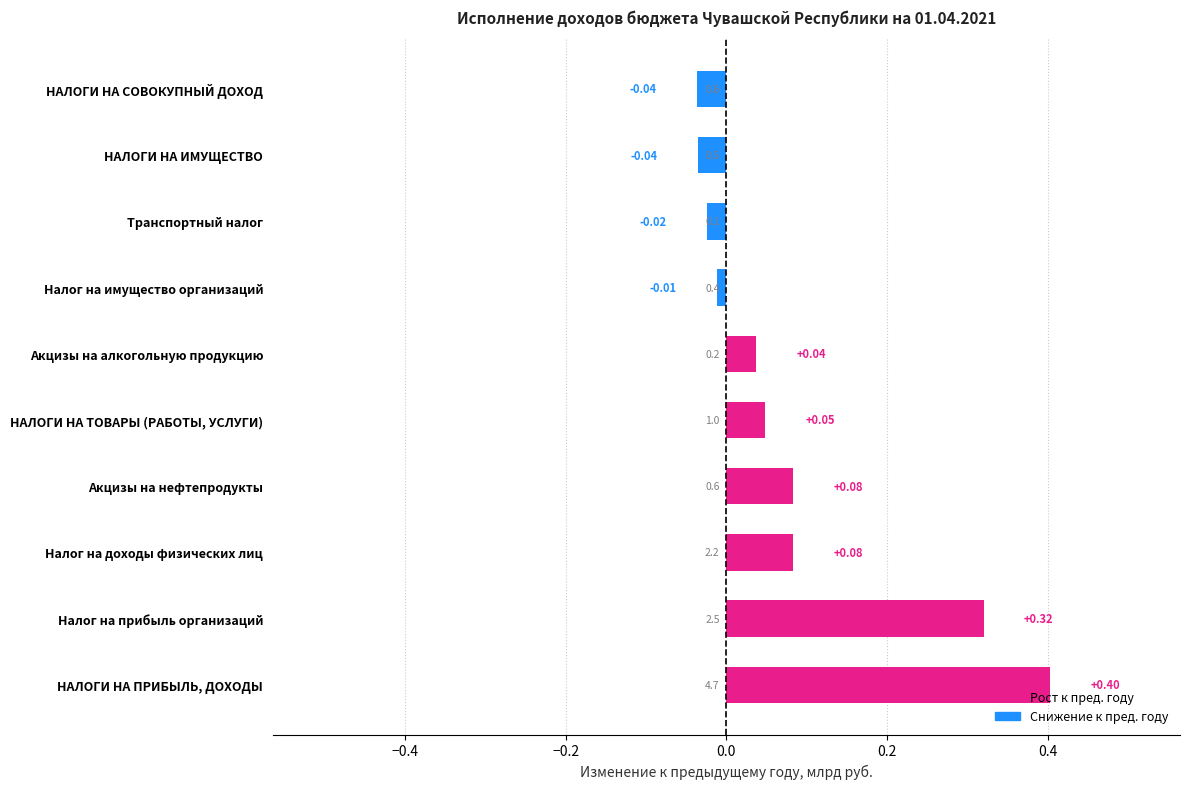

How many positive values are there?

6